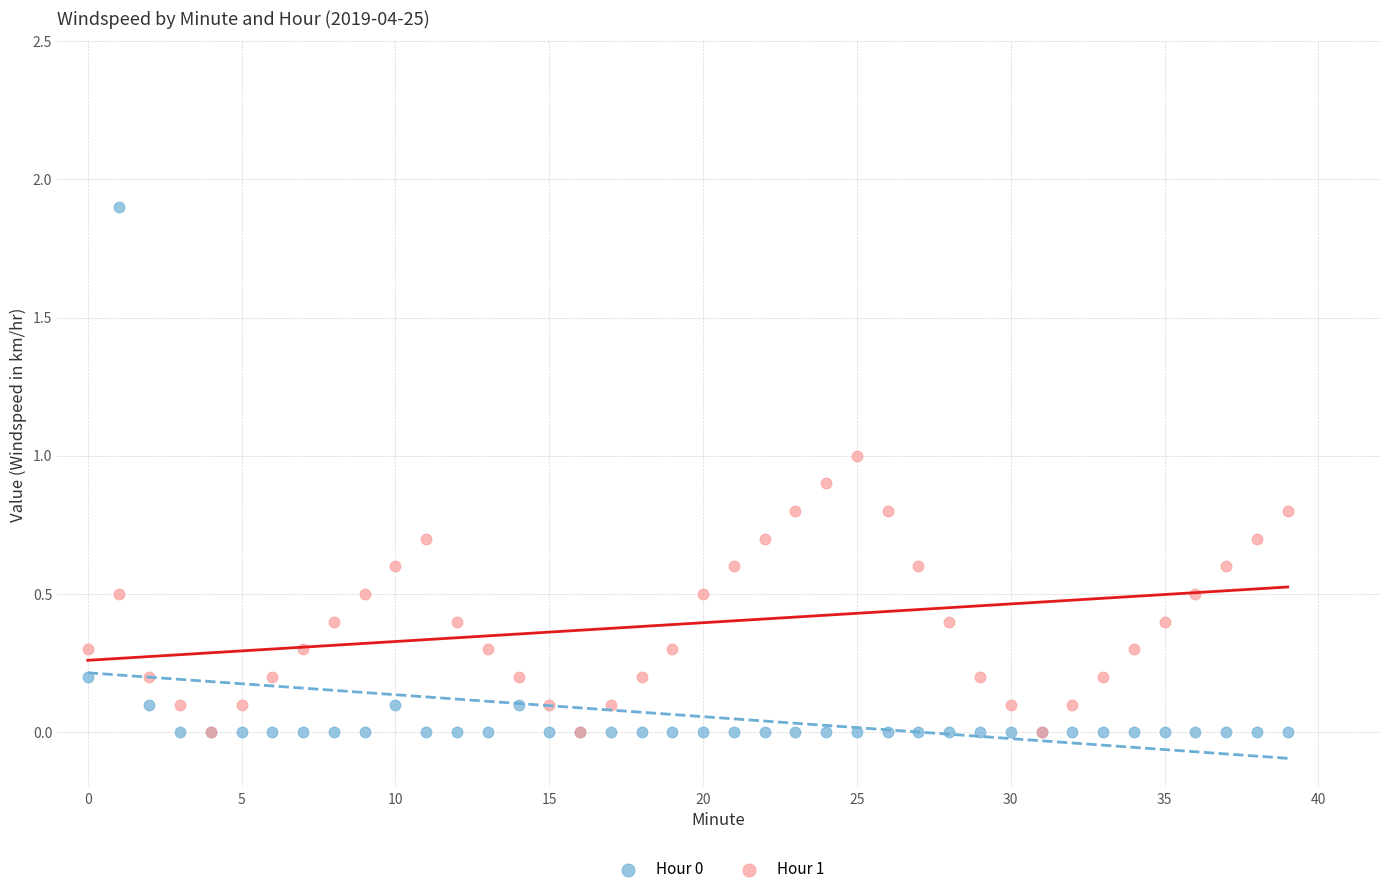

What are all the series names shown in the legend?

Hour 0, Hour 1